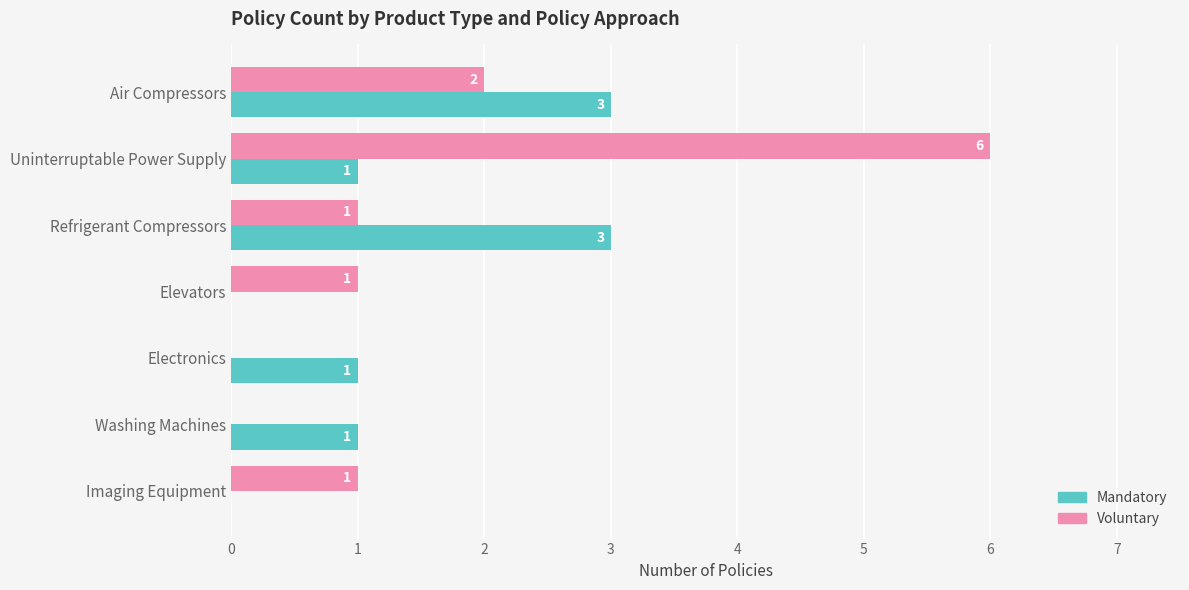

Which series has the largest total across all categories?

Voluntary